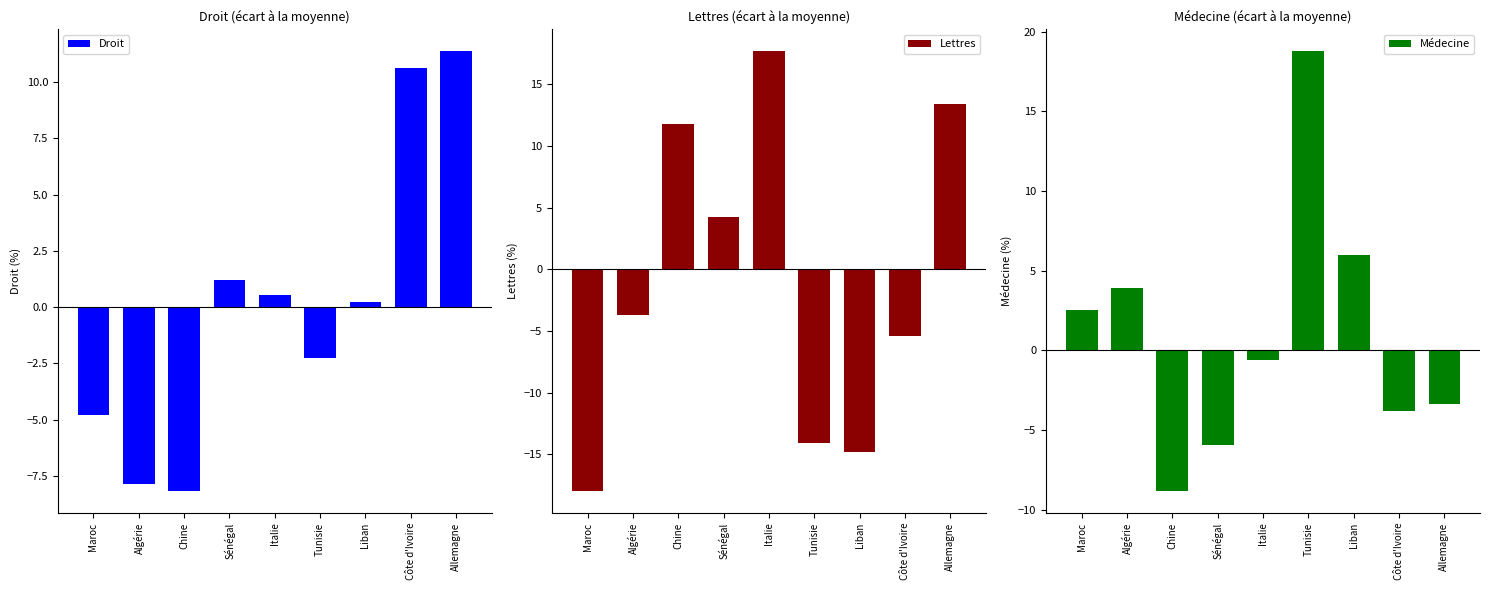

What is the difference between the maximum and minimum values in the Lettres series?

35.6